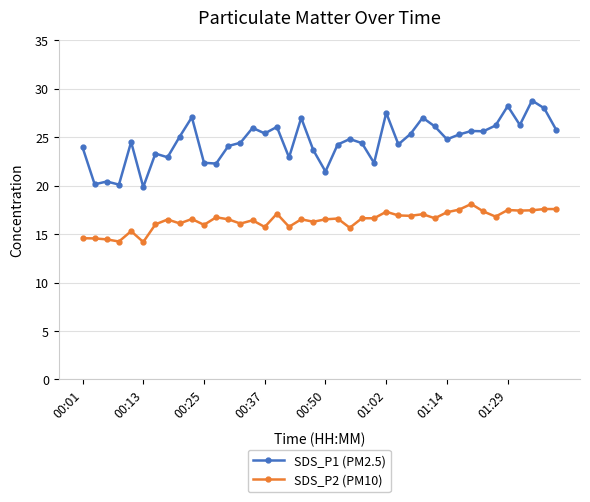

What is the maximum value for SDS_P2 (PM10)?

18.1